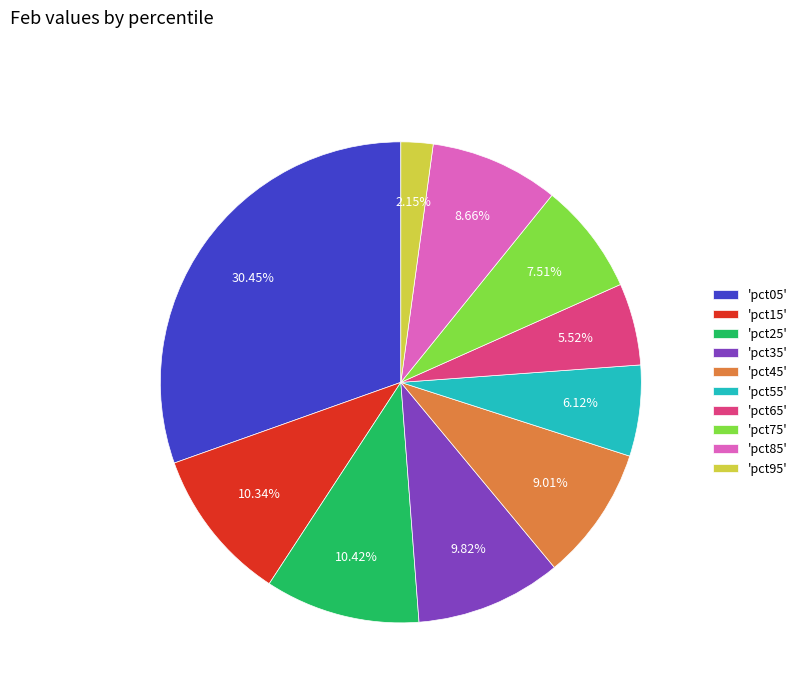

Between 'pct95' and 'pct65', which is larger?

'pct65'